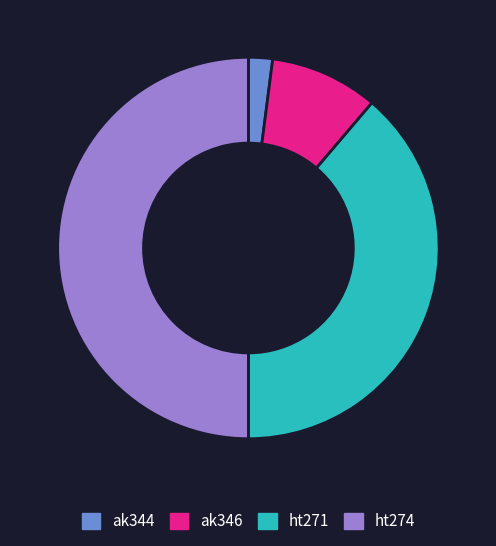

Which has a higher value, ak344 or ht271?

ht271